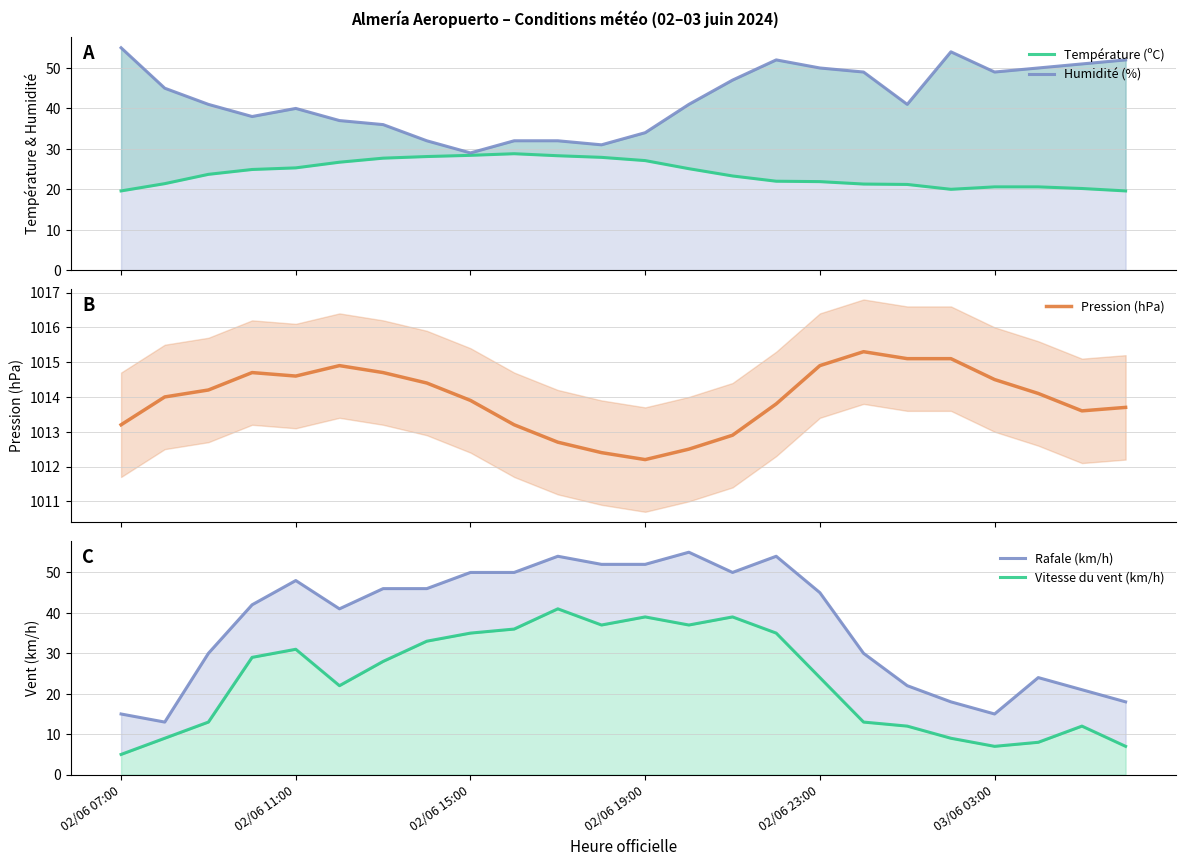

Is the value of Température (ºC) at 02/06 15:00 greater than the value of Pression (hPa) at 18?

No